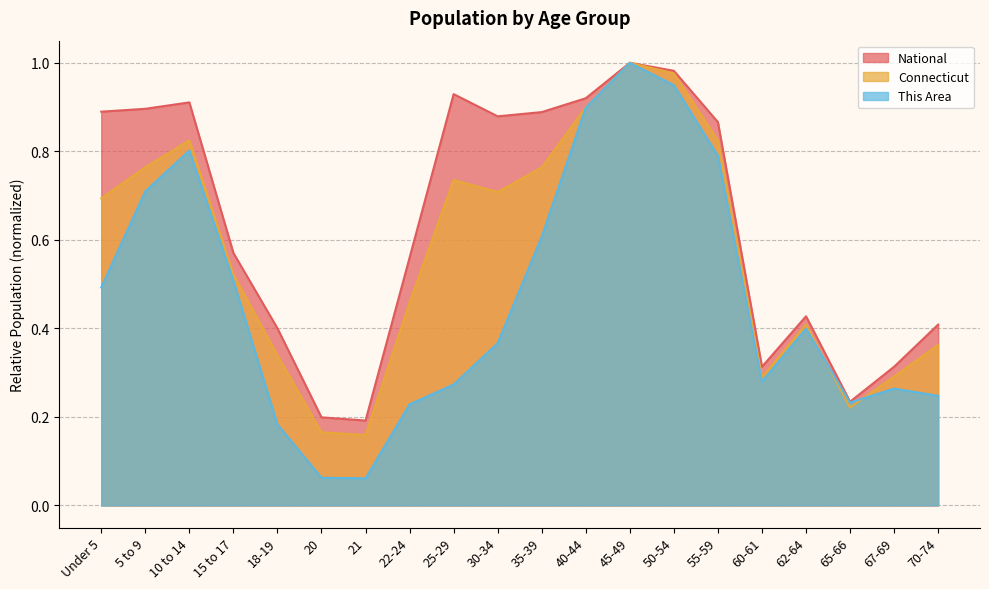

At 45-49, list the series in order from largest to smallest.

This Area, Connecticut, National